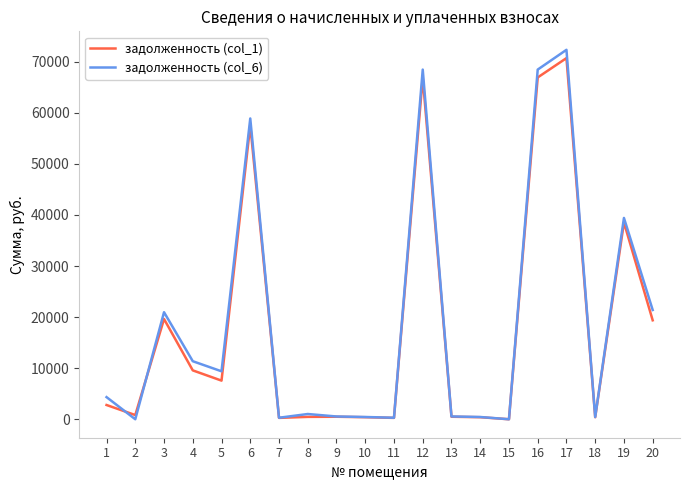

Which series has the largest range (max minus min)?

задолженность (col_6)